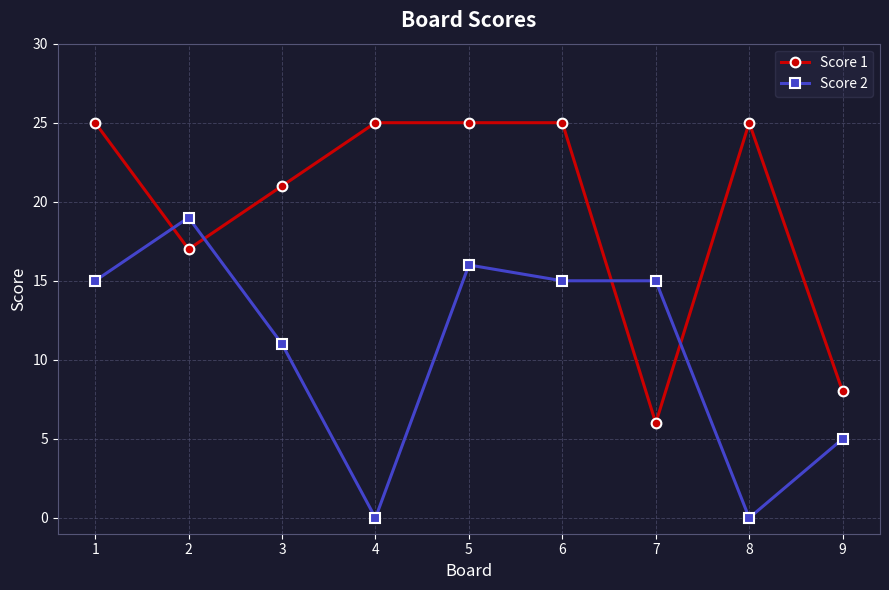

What is the difference between the highest and lowest values at 1?

10